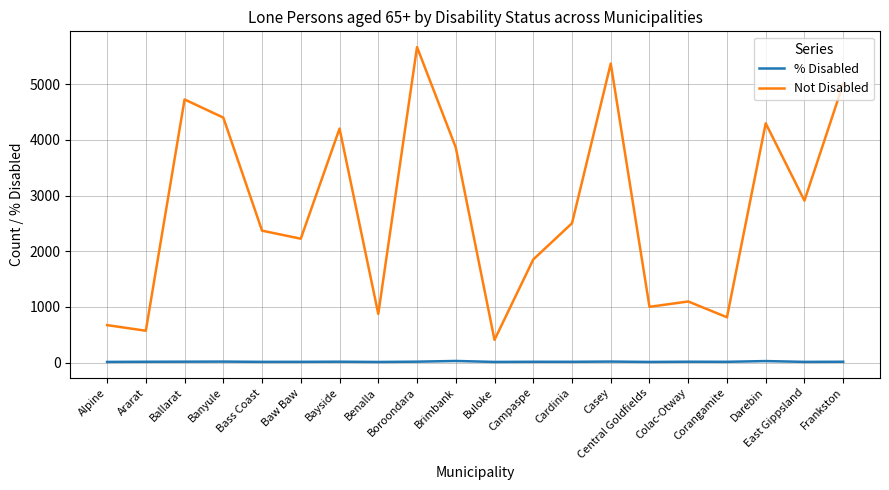

Rank the series by their maximum value, from highest to lowest.

Not Disabled, % Disabled